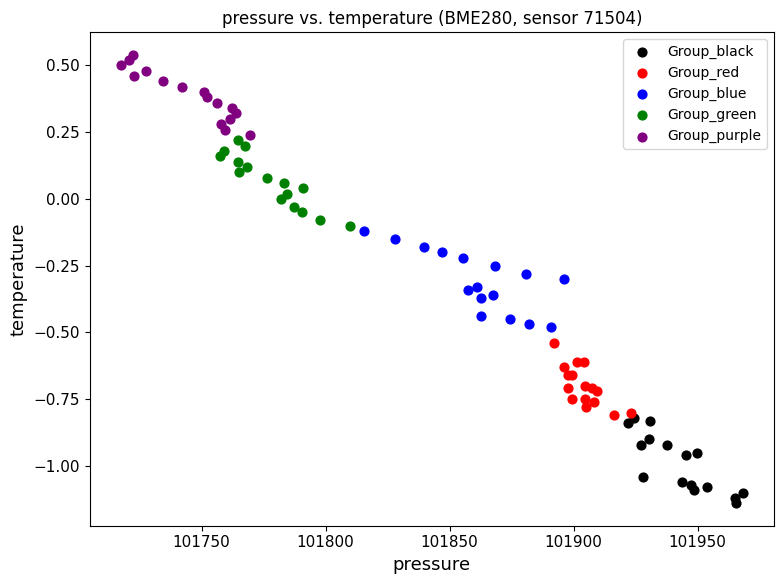

Which series contains the lowest Y value?

Group_black